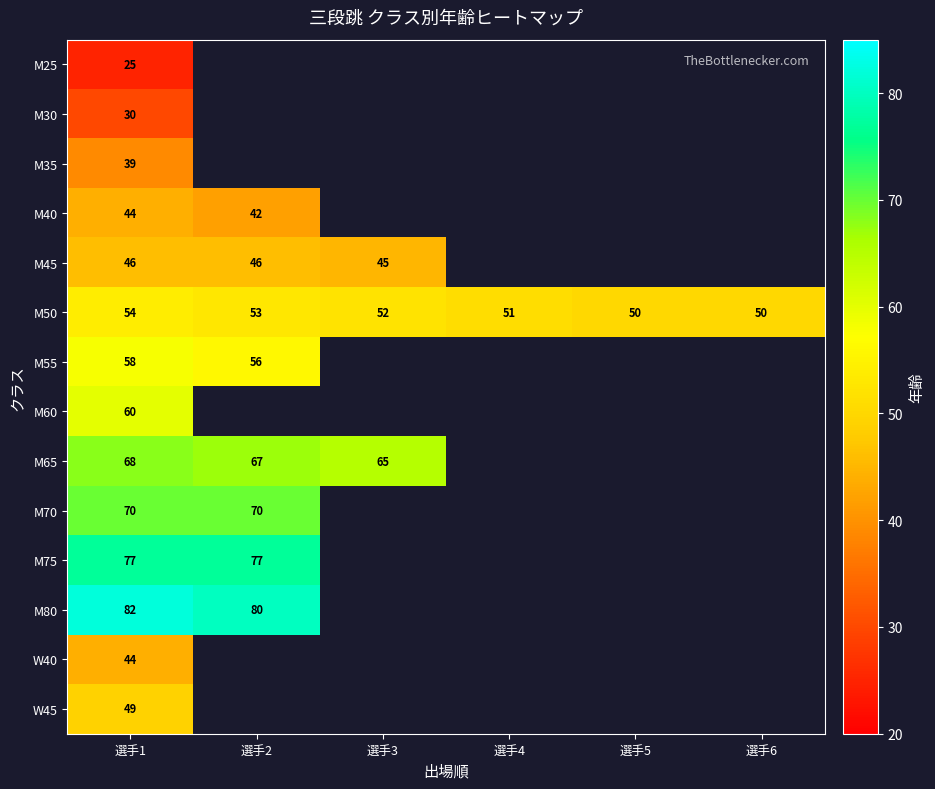

What is the total value across all series at 選手1?

746